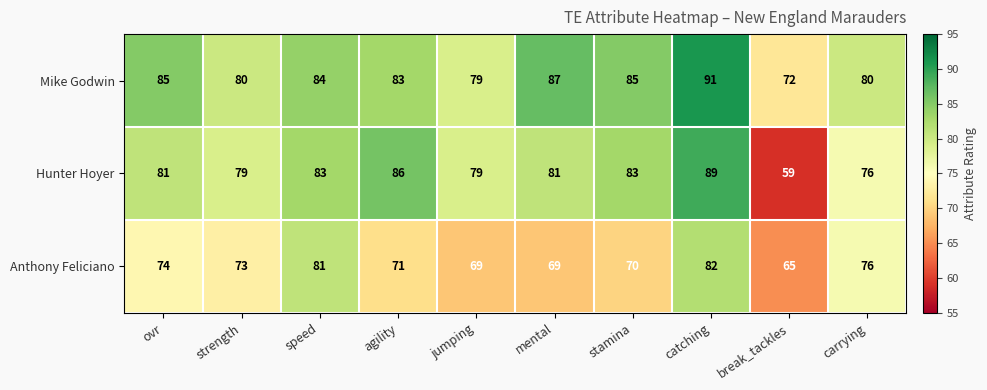

At speed, list the series in order from largest to smallest.

Mike Godwin, Hunter Hoyer, Anthony Feliciano